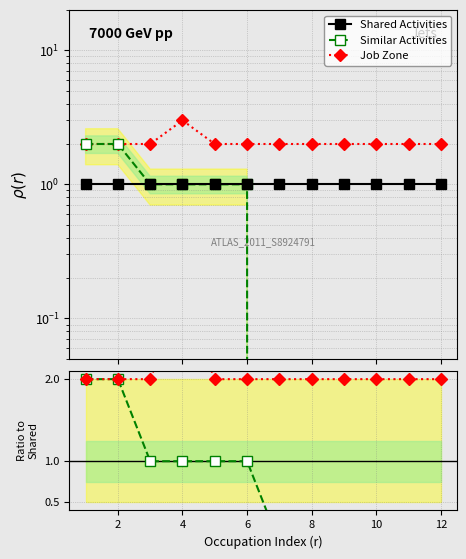

Reading left to right, extract all data points from this chart.

Shared Activities: 1	1	1	1	1	1	1	1	1	1	1	1
Similar Activities: 2	2	1	1	1	1	0	0	0	0	0	0
Job Zone: 2	2	2	3	2	2	2	2	2	2	2	2